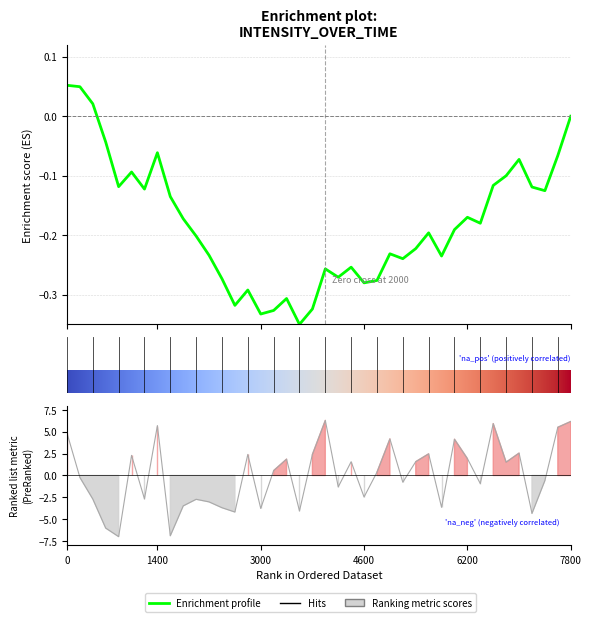

Does the chart display data point markers on the line(s)?

No